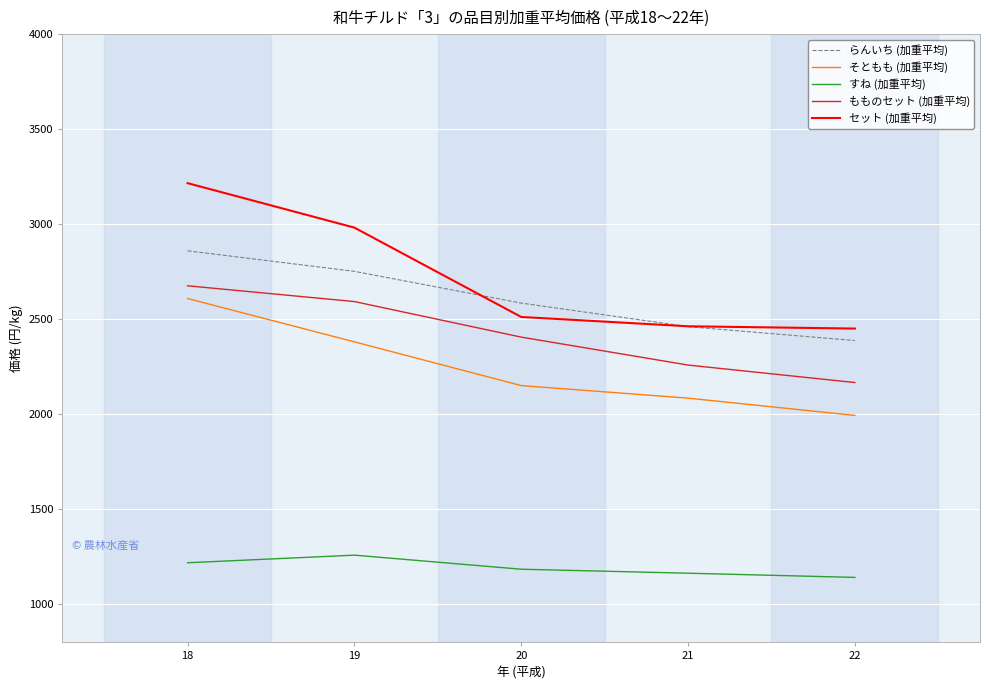

True or false: そともも (加重平均) and らんいち (加重平均) cross at least once.

False